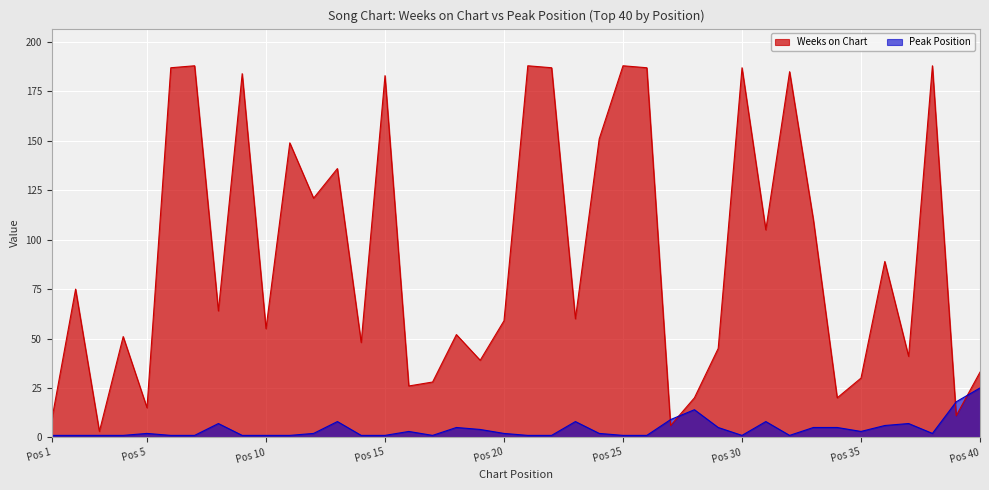

At how many categories does at least one series exceed 109?

16